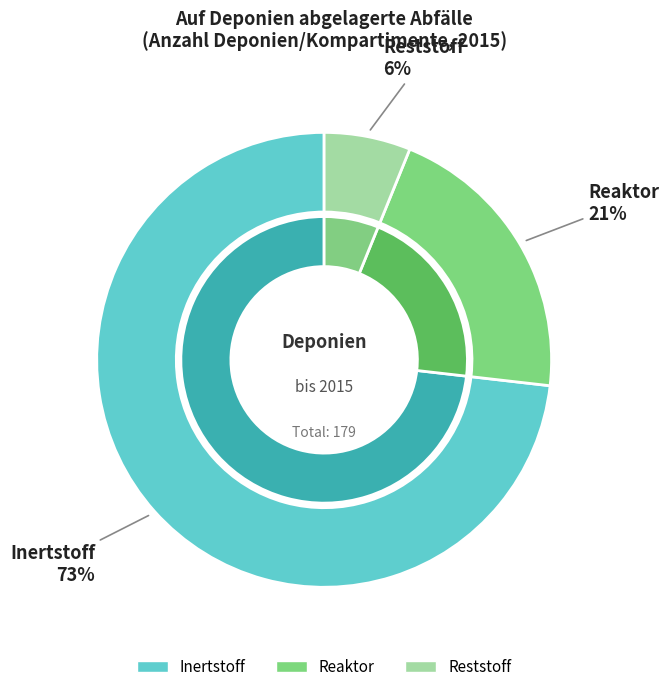

Which slice represents more than half of the pie?

Inertstoff